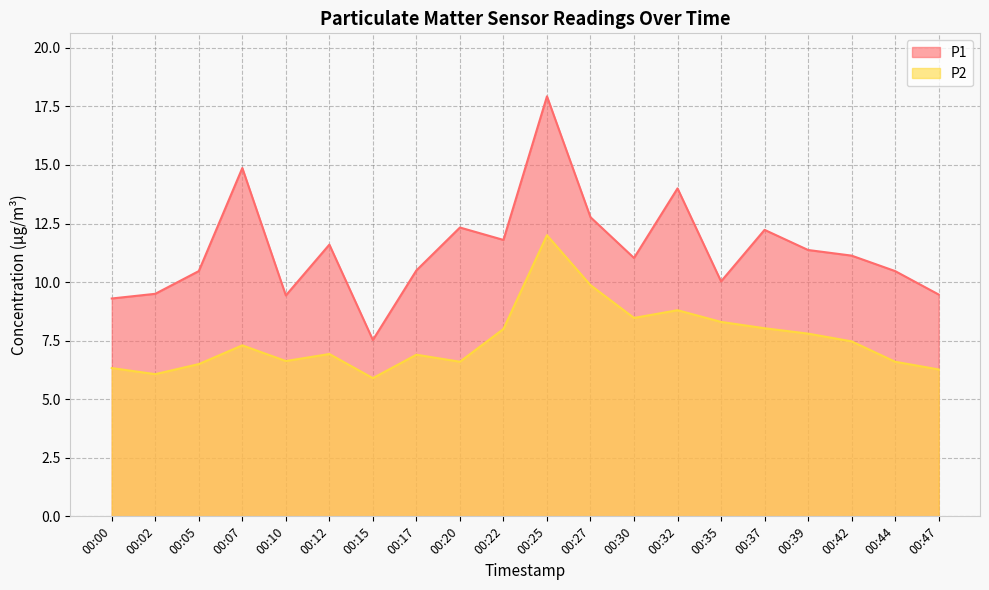

What is the sum of all P1 values?

227.8